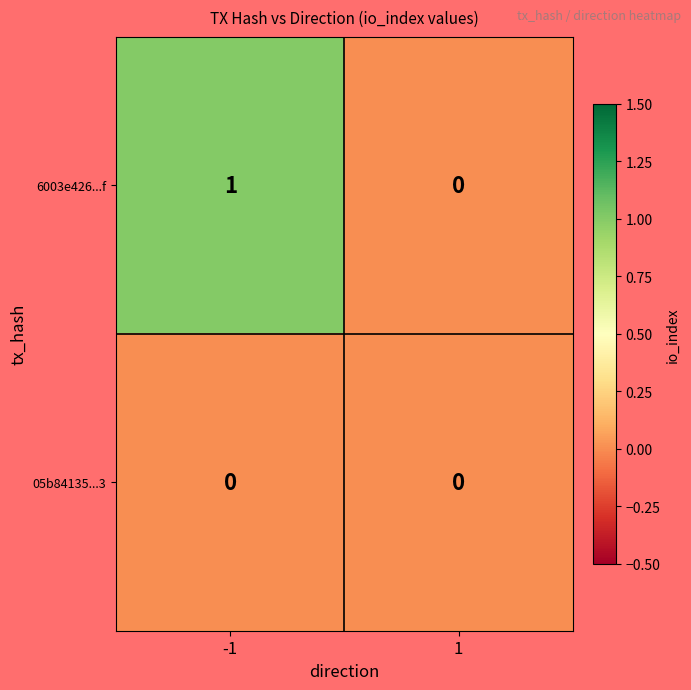

Reading left to right, list all the values displayed in this chart.

6003e426...f: -1=1	1=0
05b84135...3: -1=0	1=0